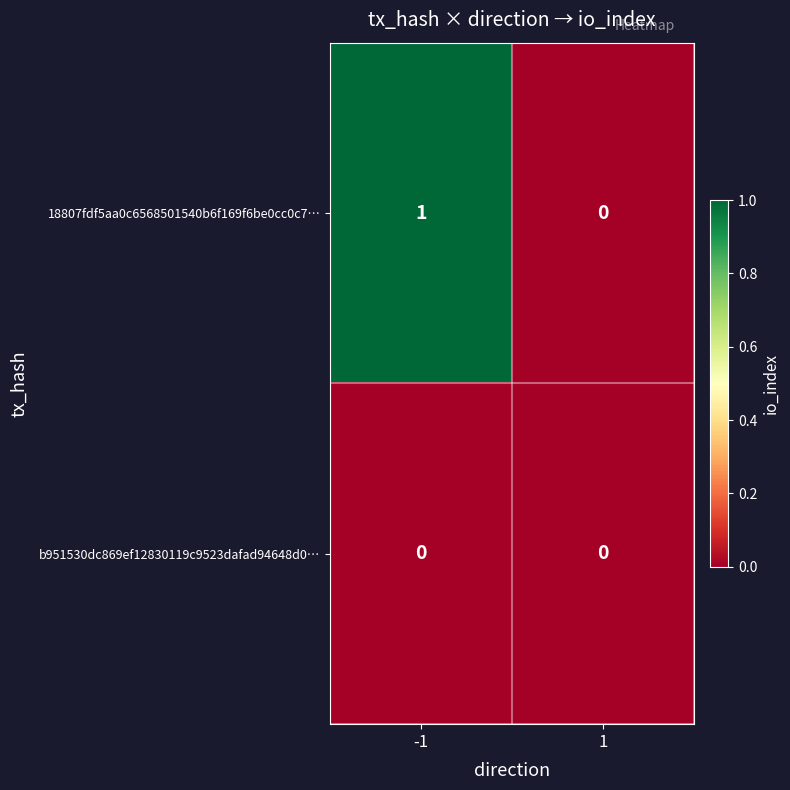

List the series in order of their overall mean, highest first.

18807fdf5aa0c6568501540b6f169f6be0cc0c7…, b951530dc869ef12830119c9523dafad94648d0…